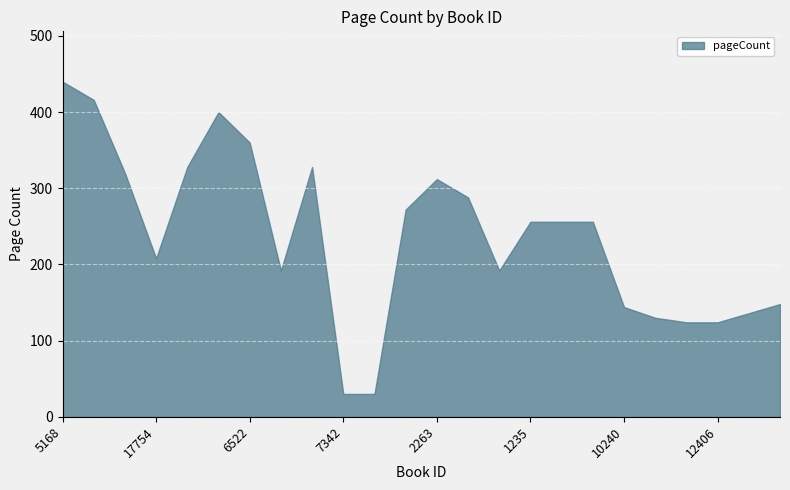

At which label does the data first exceed 256?

5168